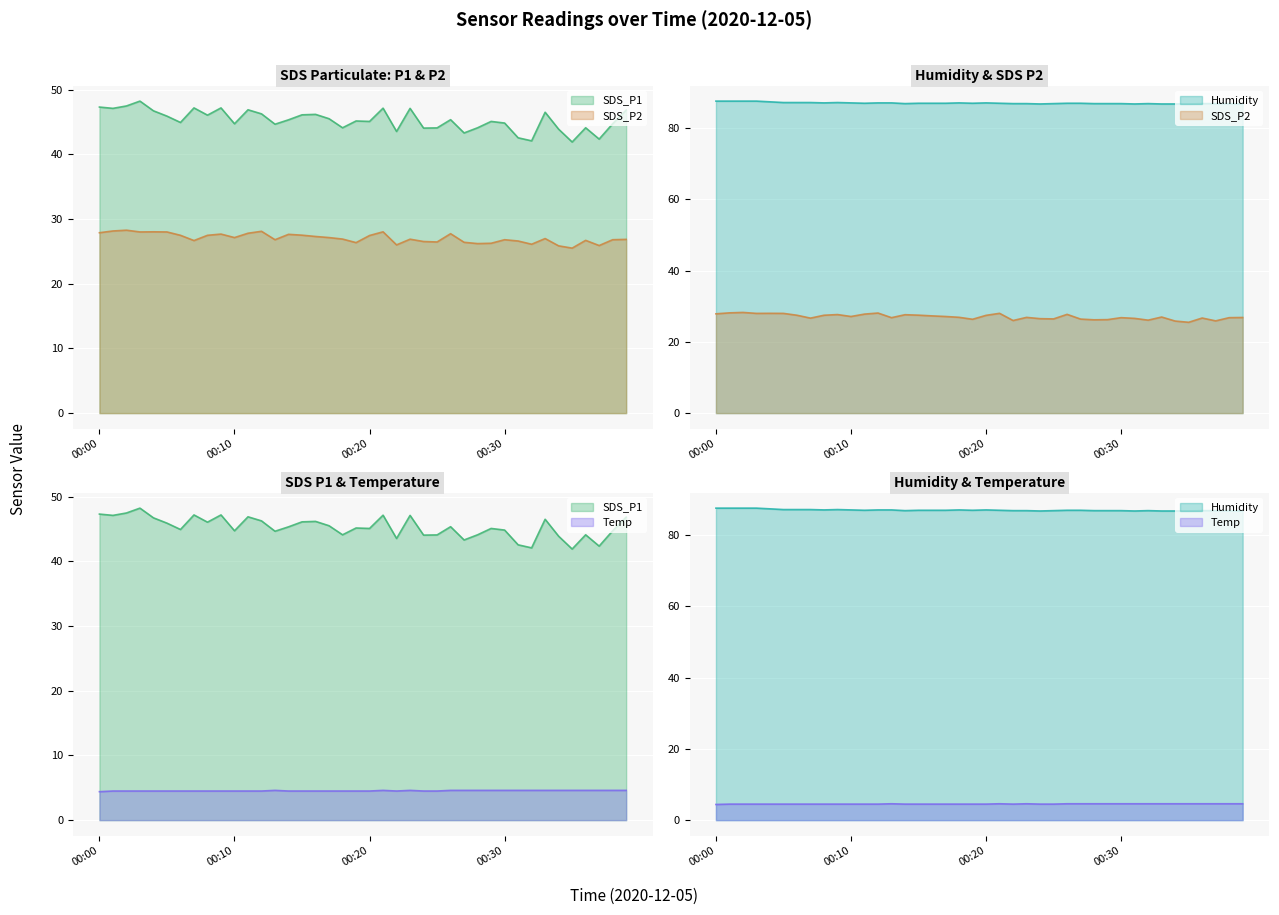

List the labels in order of SDS_P2 value, smallest first.

00:35, 00:34, 00:37, 00:22, 00:32, 00:28, 00:29, 00:19, 00:27, 00:25, 00:24, 00:31, 00:07, 00:36, 00:13, 00:30, 00:38, 00:39, 00:23, 00:18, 00:33, 00:10, 00:17, 00:16, 00:20, 00:06, 00:08, 00:15, 00:14, 00:09, 00:26, 00:11, 00:00, 00:03, 00:05, 00:04, 00:21, 00:12, 00:01, 00:02